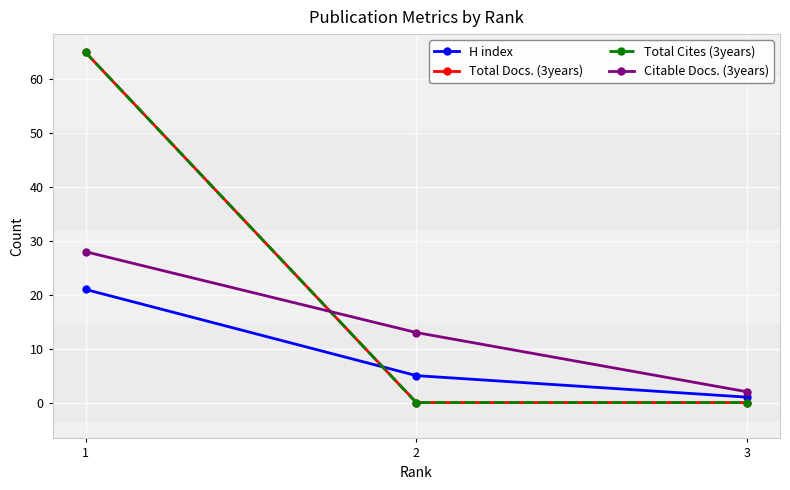

Is this an area chart (filled region under the line)?

No